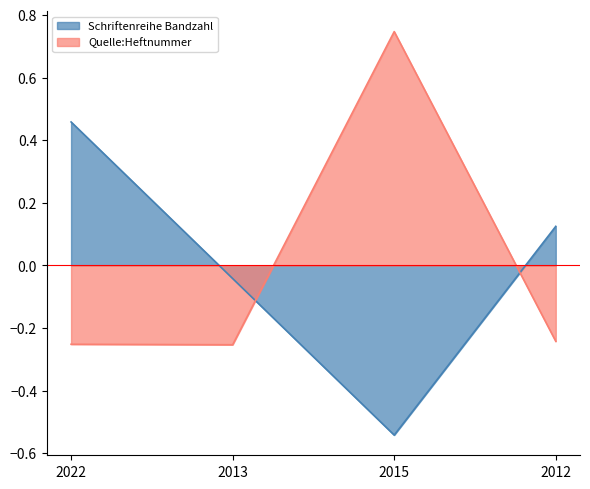

Reading left to right, what are all the values shown in this chart?

Schriftenreihe Bandzahl: 0.5	-0.0	-0.5	0.1
Quelle:Heftnummer: -0.3	-0.3	0.7	-0.2